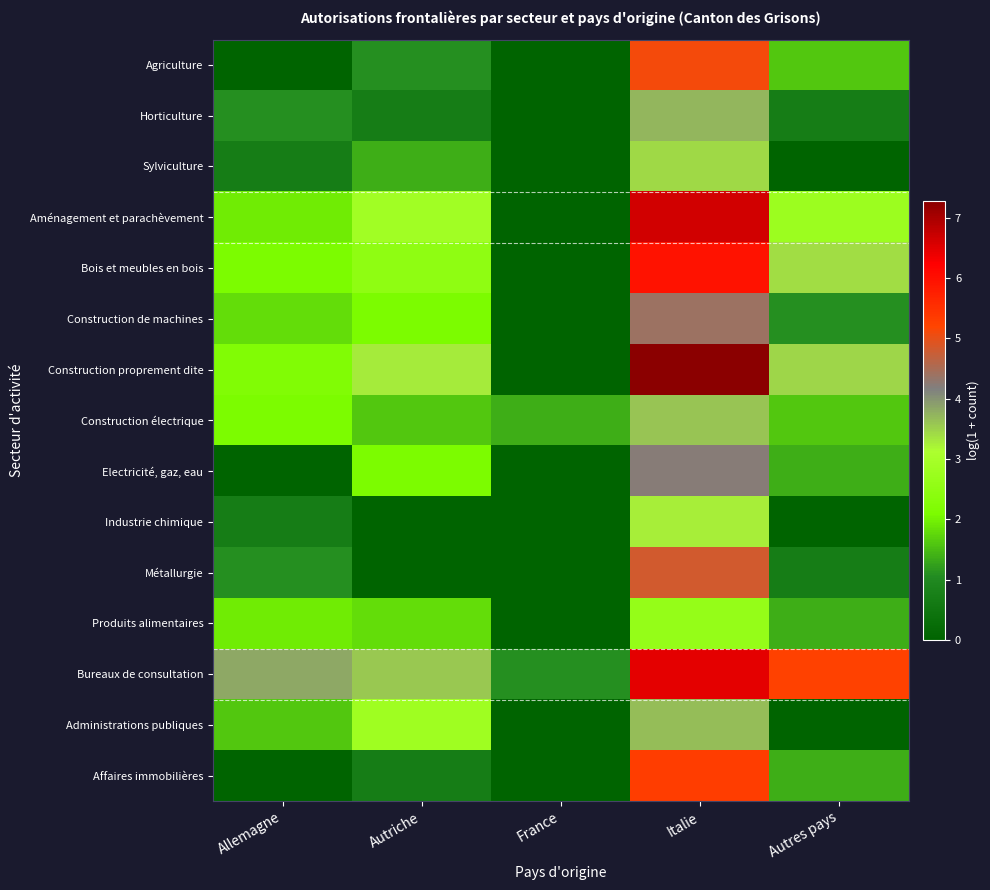

Rank the series at Italie from highest to lowest value.

Construction proprement dite, Aménagement et parachèvement, Bureaux de consultation, Bois et meubles en bois, Affaires immobilières, Agriculture, Métallurgie, Construction de machines, Electricité, gaz, eau, Horticulture, Administrations publiques, Construction électrique, Sylviculture, Industrie chimique, Produits alimentaires